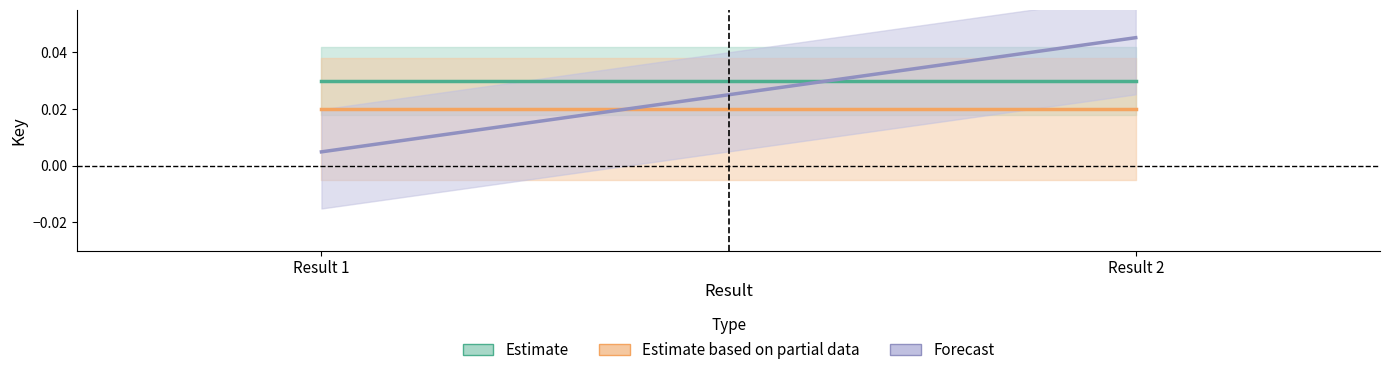

Does the chart display data point markers on the line(s)?

No